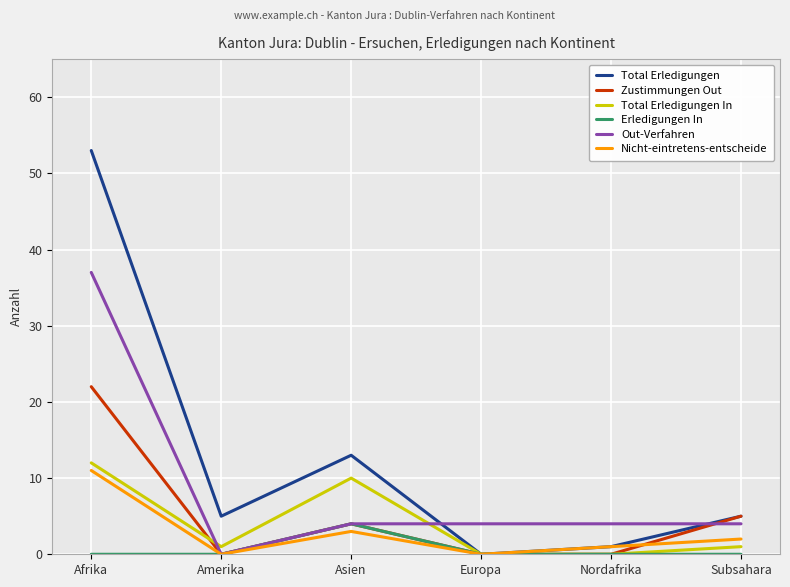

Rank the categories by Total Erledigungen value from lowest to highest.

Europa, Nordafrika, Amerika, Subsahara, Asien, Afrika